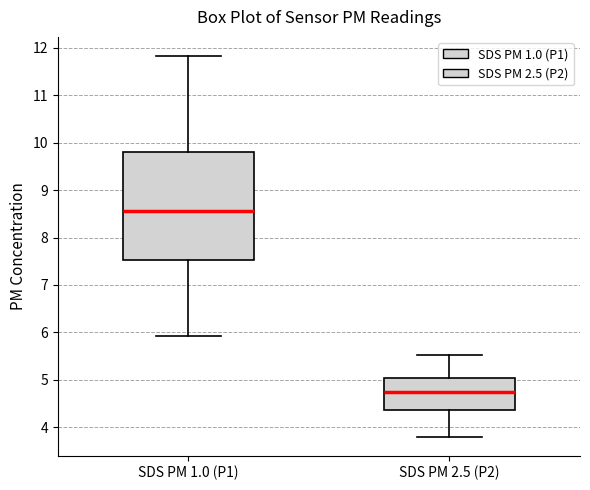

Comparing the boxes themselves (not the whiskers), which one is the tallest?

SDS PM 1.0 (P1)